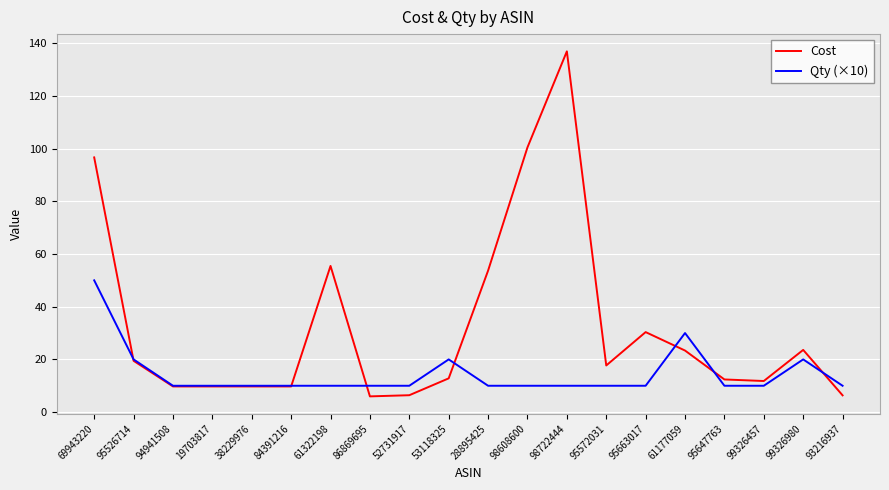

What is the difference between the Qty (×10) values at 95647763 and 95526714?

10.0